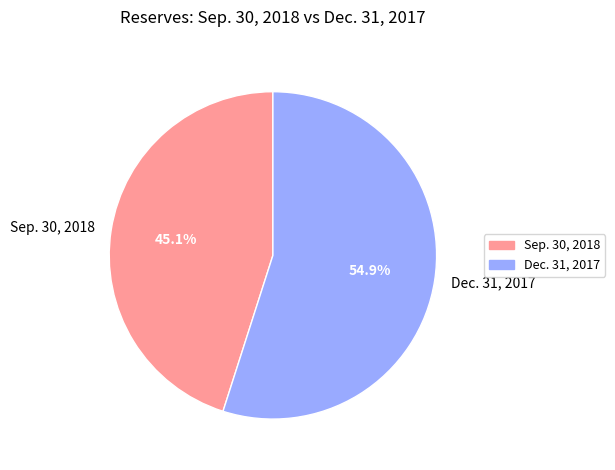

What percentage do Dec. 31, 2017 and Sep. 30, 2018 together represent?

100.0%